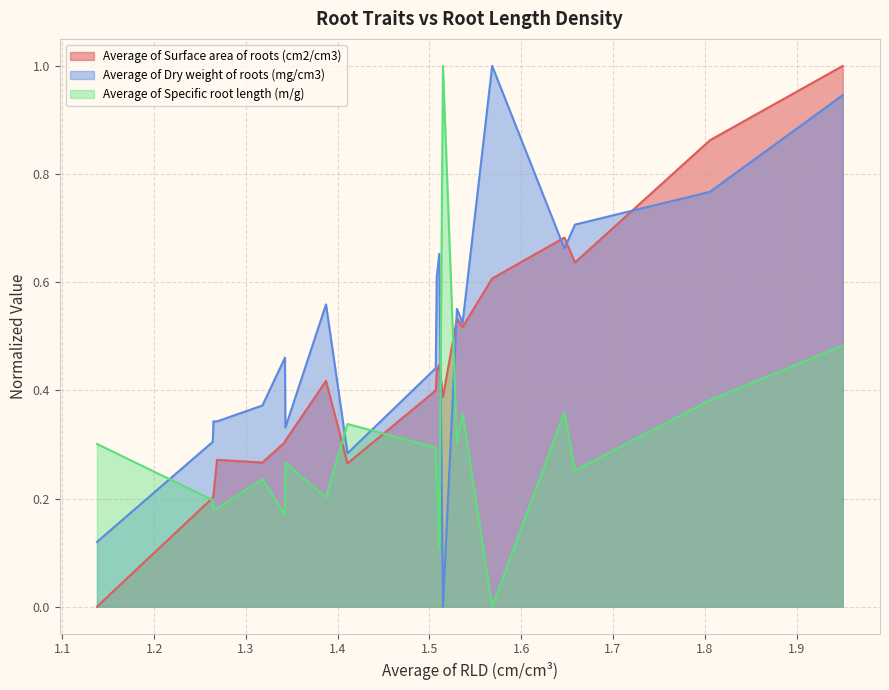

In Average of Dry weight of roots (mg/cm3), how many points are lower than both neighbors (excluding endpoints)?

6